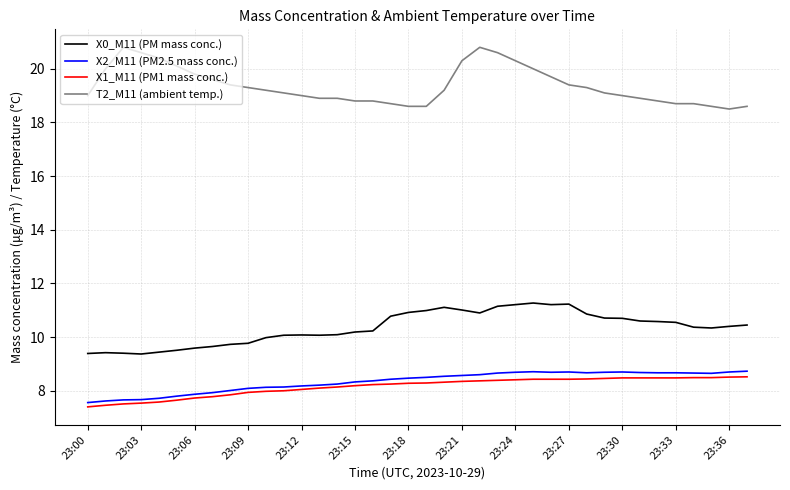

What is the average value of the X1_M11 (PM1 mass conc.) series?

8.2